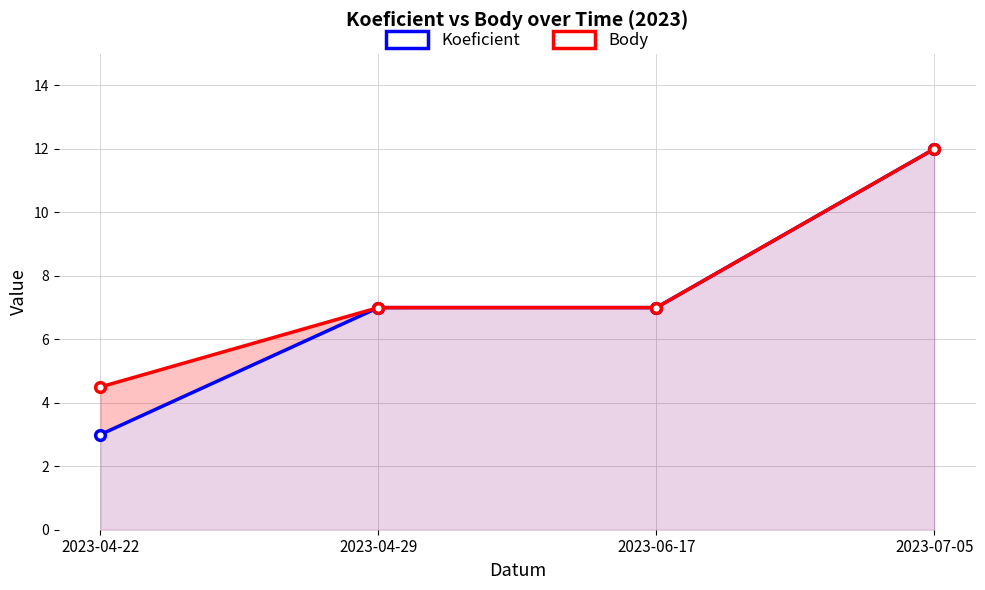

Reading left to right, list all the values displayed in this chart.

Koeficient: 3.0	7.0	7.0	12.0
Body: 4.5	7.0	7.0	12.0